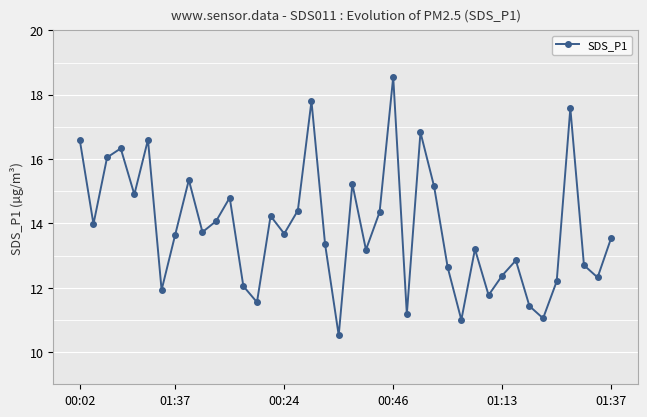

Is this an area chart (filled region under the line)?

No